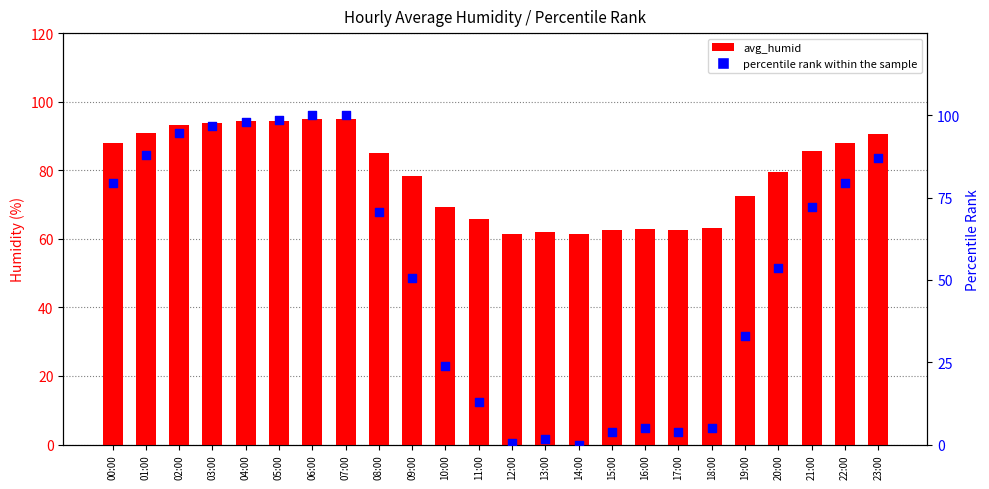

What is the total value across all series at 20:00?

132.9